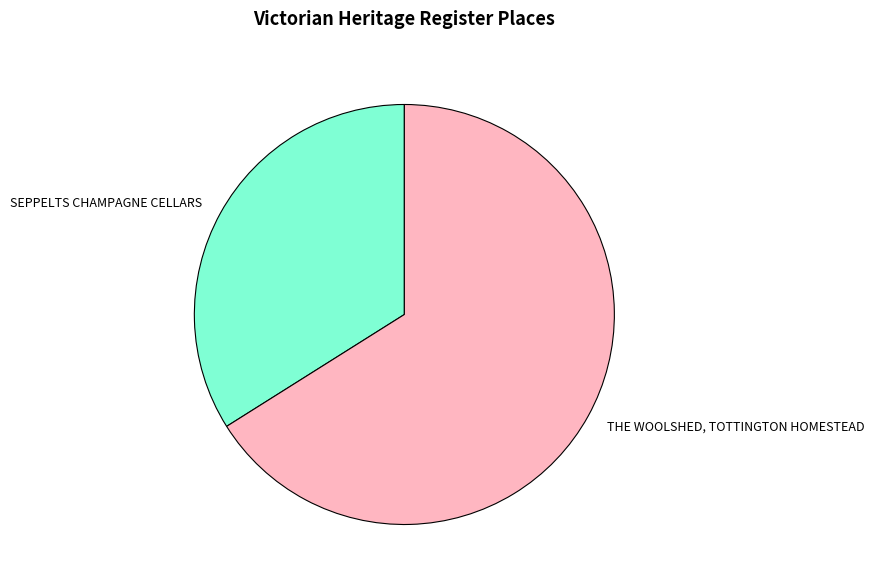

Is it true that THE WOOLSHED, TOTTINGTON HOMESTEAD is 53% of the pie?

False